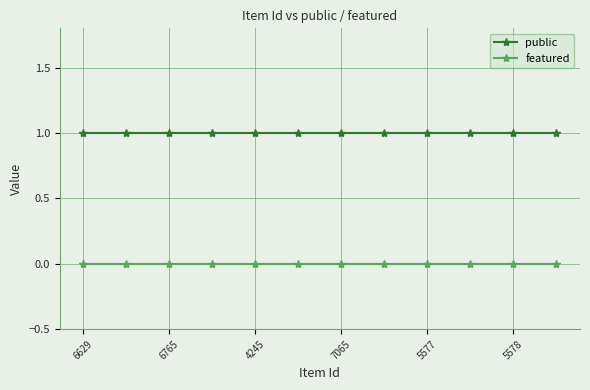

List the series in order of their peak value, highest first.

public, featured